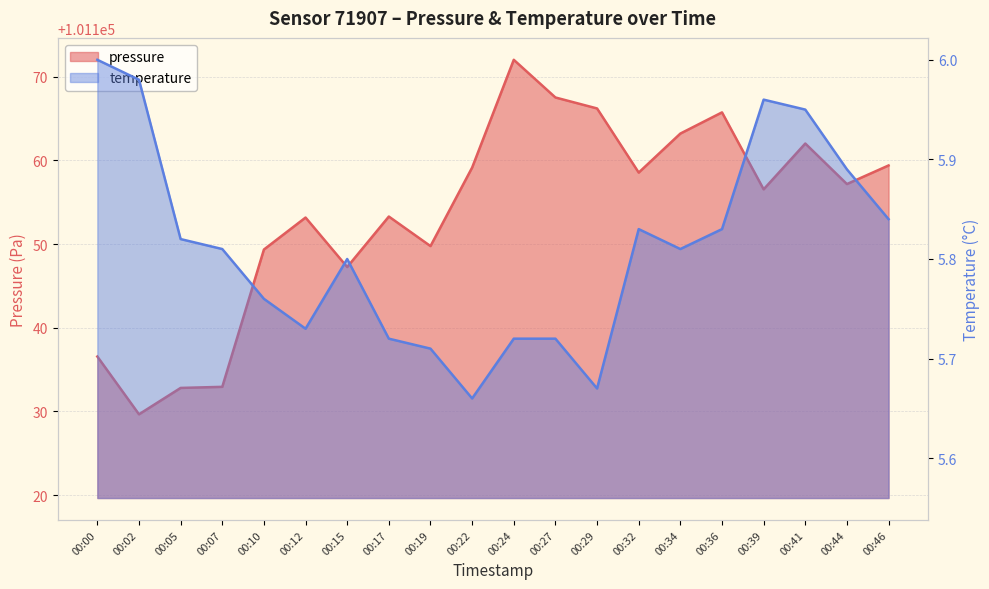

Which series has the widest spread of values?

pressure